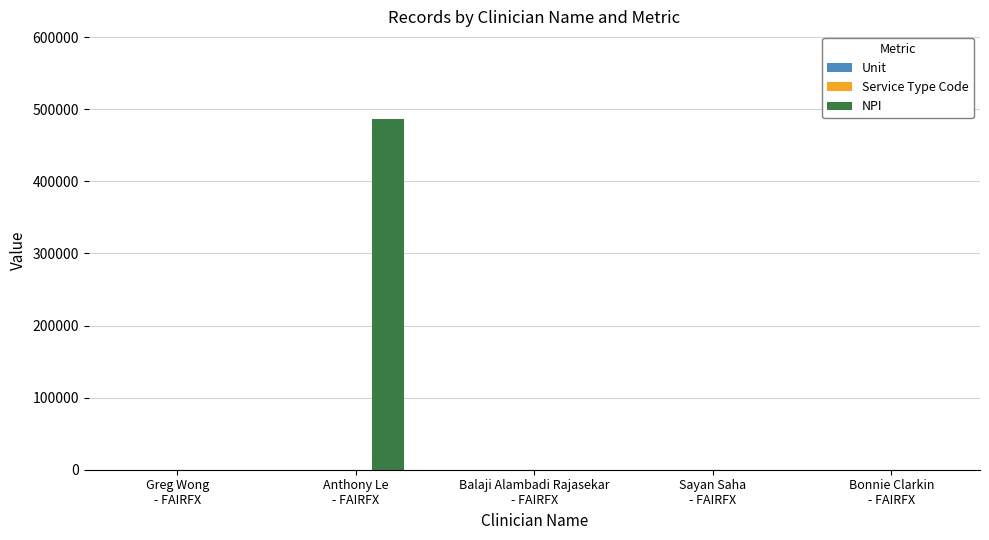

What is the sum of the NPI values at Sayan Saha
- FAIRFX and Balaji Alambadi Rajasekar
- FAIRFX?

1